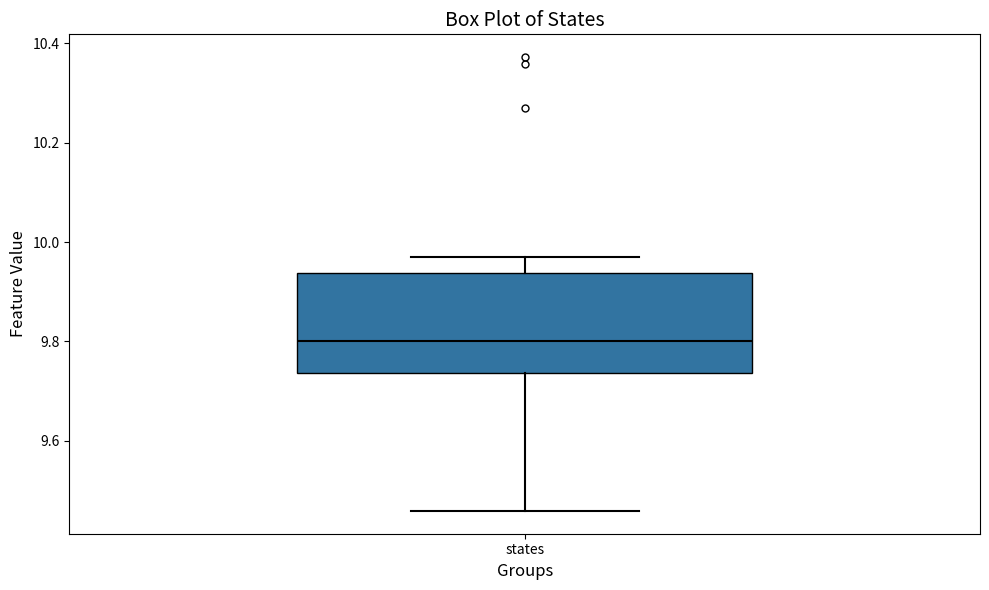

Read this box plot against the y-axis: the position of the median line, the range covered by the box, and the ends of both whiskers. The values are not printed on the chart, so give them approximately, as read against the axis.

median 9.80, box 9.74 to 9.94, whiskers 9.46 to 9.98